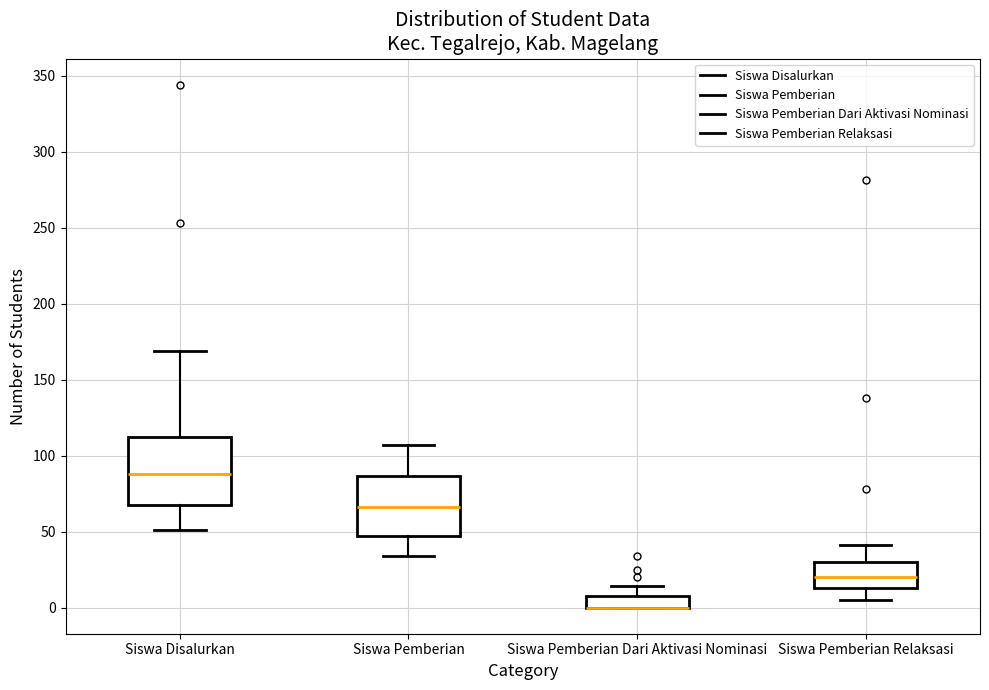

Reading left to right, read every box against the y-axis: the position of its median line, the range the box covers, and the ends of its whiskers. The values are not printed on the chart, so give them approximately, as read against the axis.

Siswa Disalurkan: median 90, box 70 to 110, whiskers 50 to 170
Siswa Pemberian: median 65, box 45 to 85, whiskers 35 to 105
Siswa Pemberian Dari Aktivasi Nominasi: median 0 (drawn on the box's lower edge), box 0 to 10, whiskers 0 to 15
Siswa Pemberian Relaksasi: median 20, box 15 to 30, whiskers 5 to 40